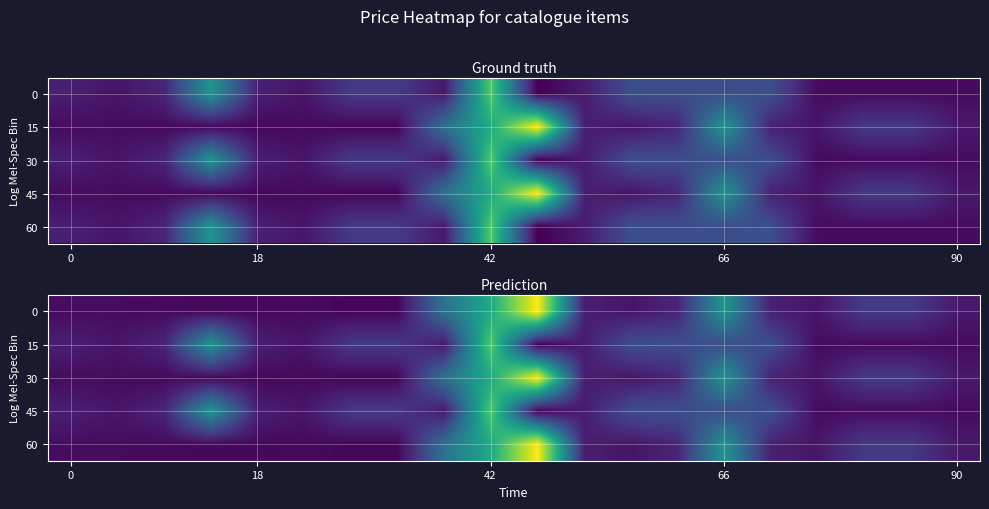

Which has a higher value, 12 or 5?

12